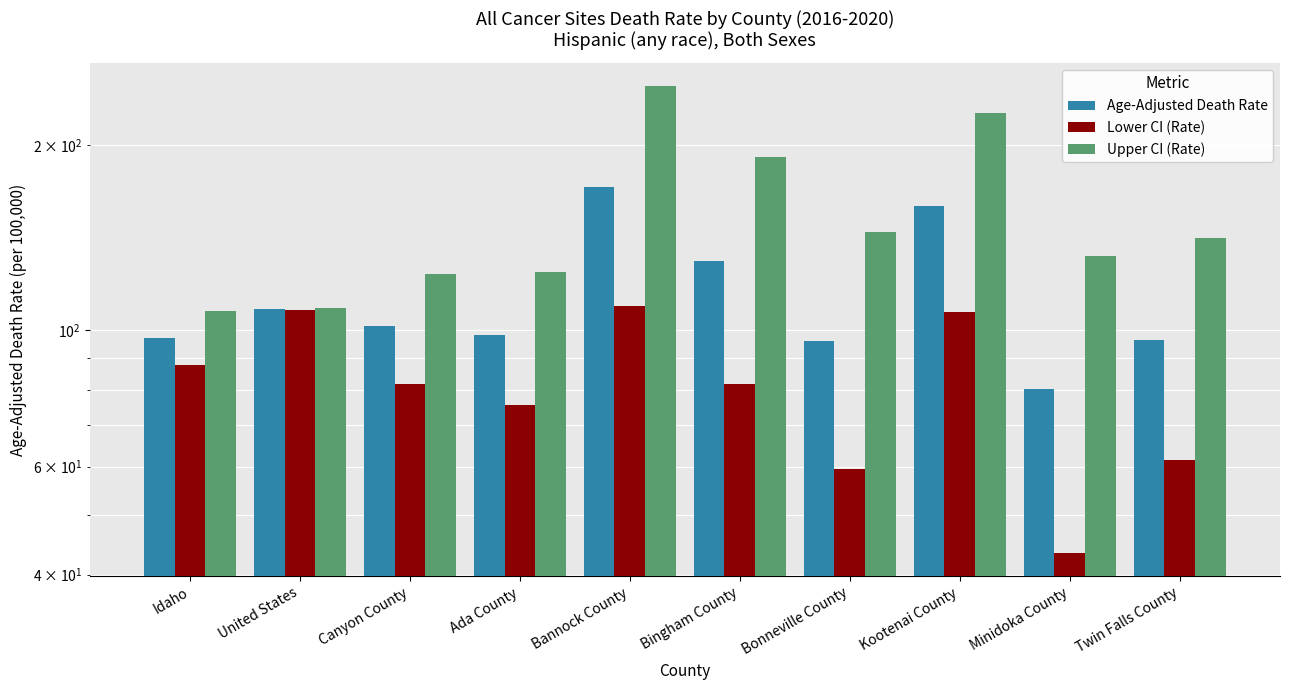

Which label corresponds to the largest value in the chart?

Bannock County